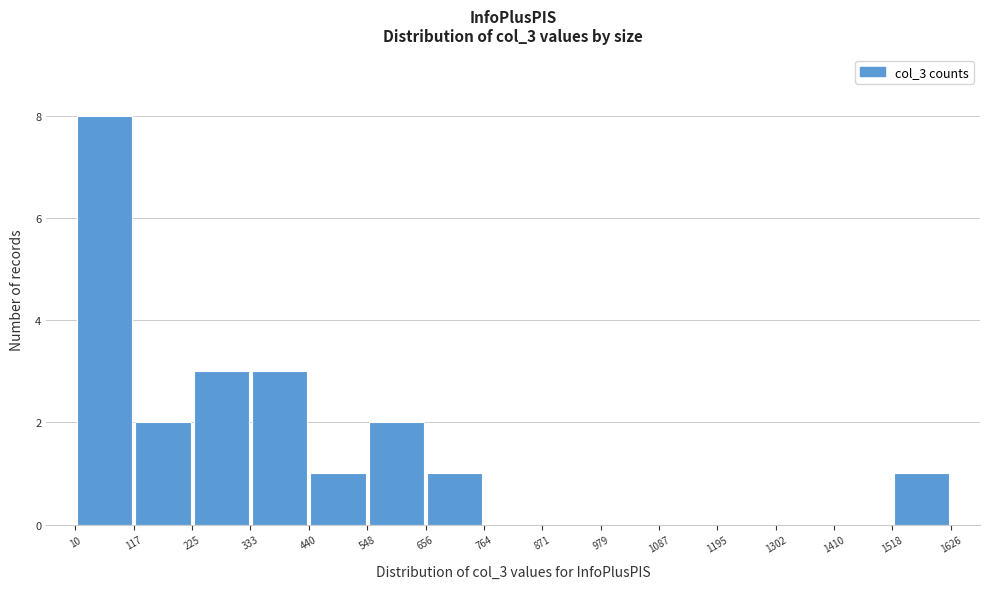

What is the height of the bar covering 440 to 548 on the x-axis? The values are not printed on the chart, so give them approximately, as read against the axis.

1